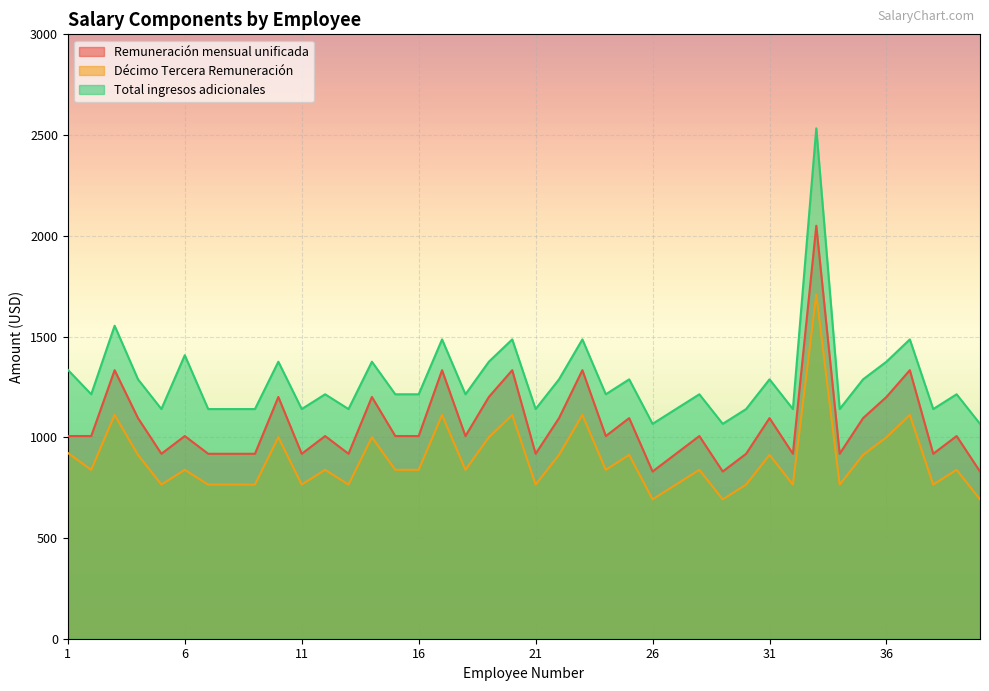

What is the lowest value of the Remuneración mensual unificada series?

830.0